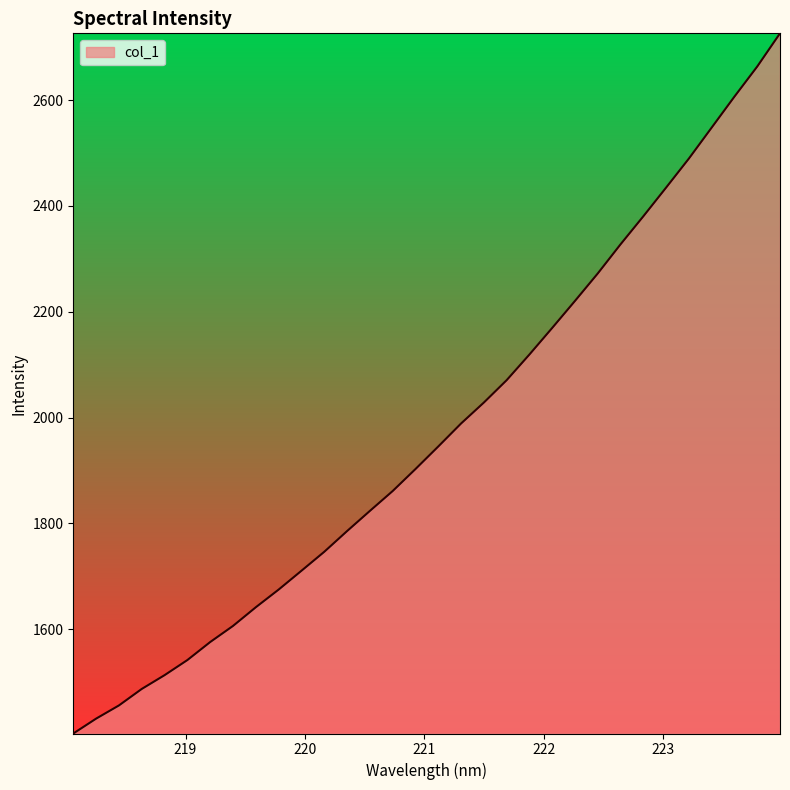

What is the average value?

1973.4